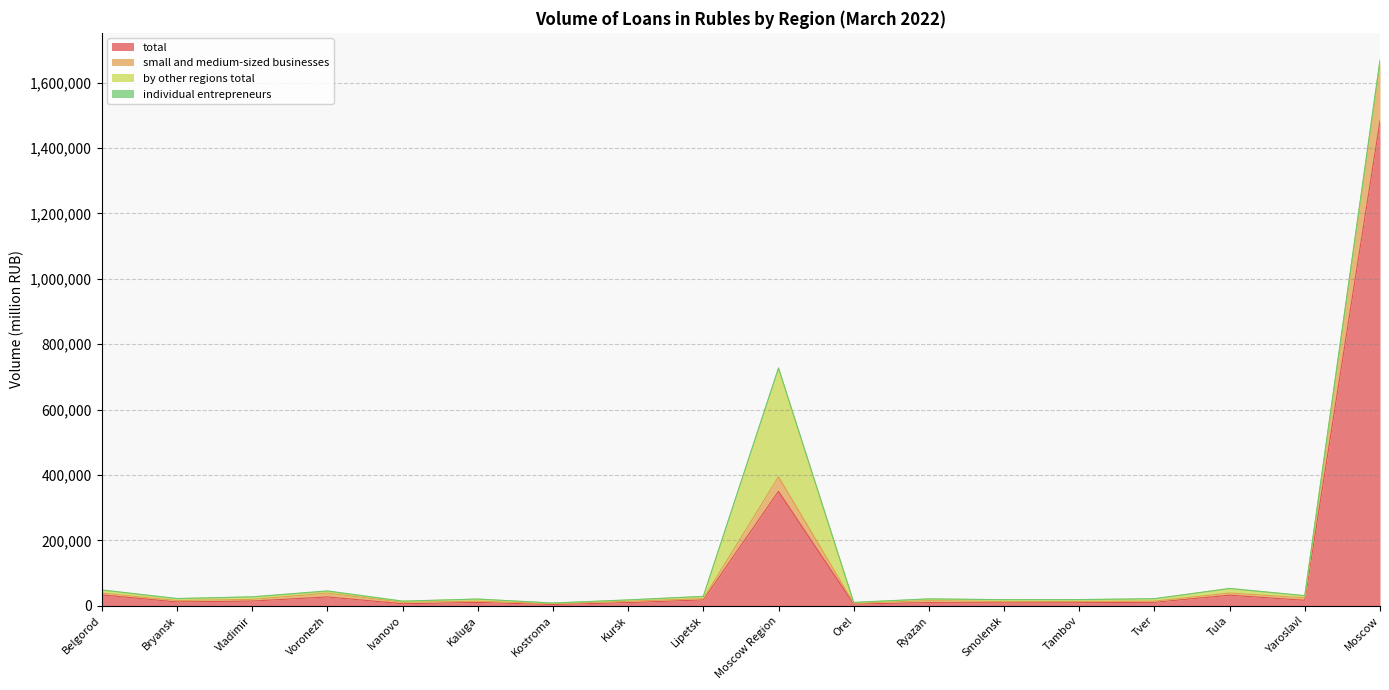

Rank the categories by small and medium-sized businesses value from highest to lowest.

Moscow, Moscow Region, Tula, Belgorod, Voronezh, Yaroslavl, Lipetsk, Vladimir, Bryansk, Ryazan, Tver, Kaluga, Kursk, Tambov, Smolensk, Ivanovo, Orel, Kostroma